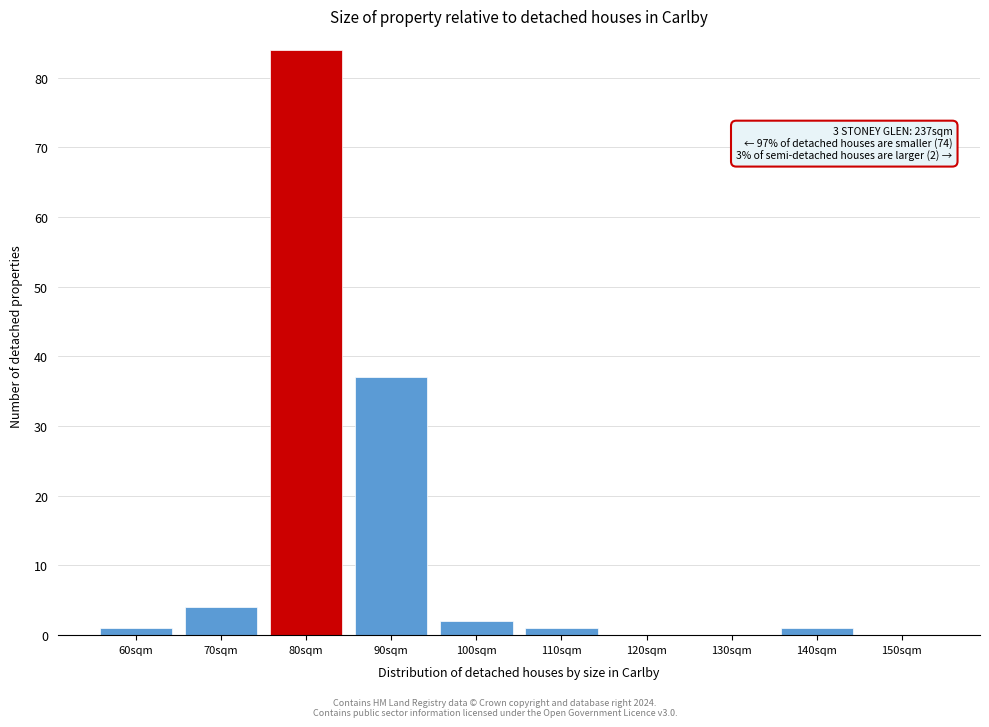

Reading left to right, extract all data points from this chart.

60sqm=1	70sqm=4	80sqm=84	90sqm=37	100sqm=2	110sqm=1	120sqm=0	130sqm=0	140sqm=1	150sqm=0